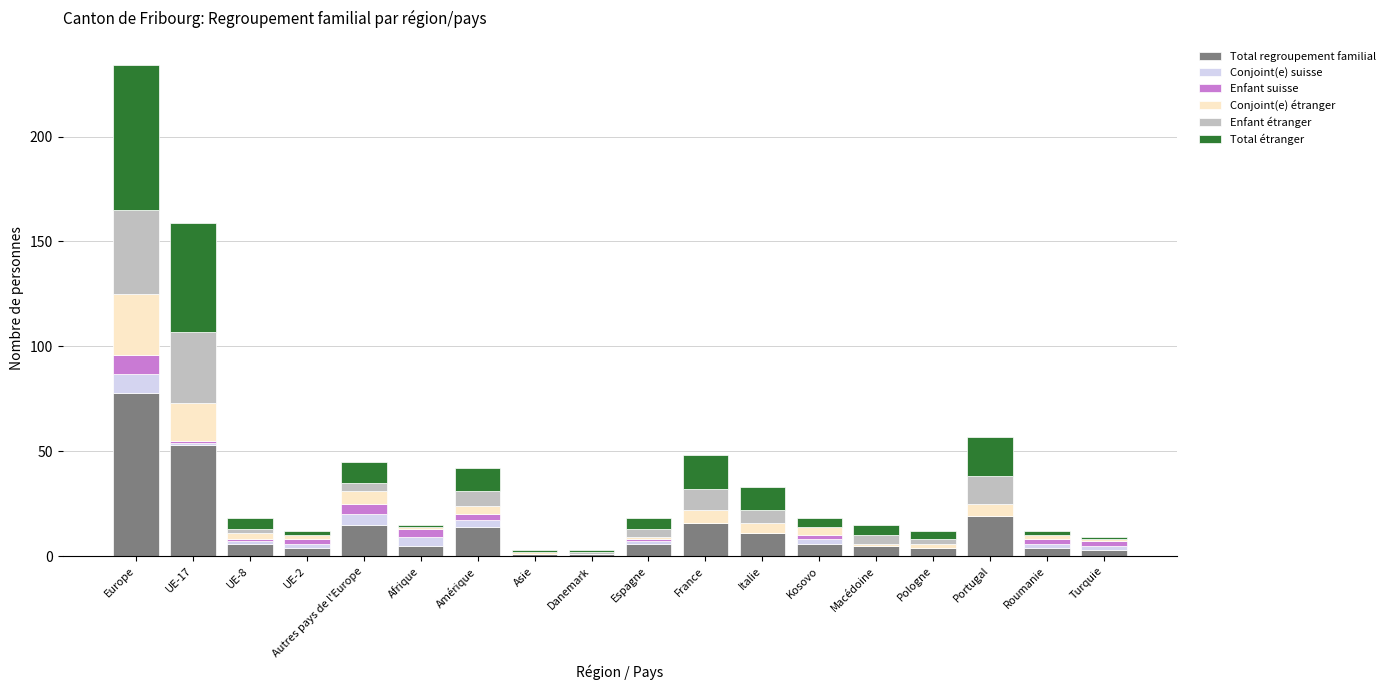

Is it true that Total regroupement familial equals 128 at Europe?

False